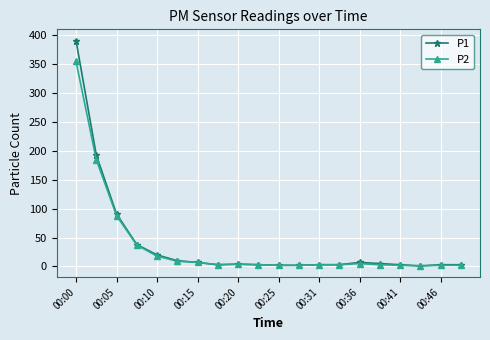

Which series has the largest range (max minus min)?

P1